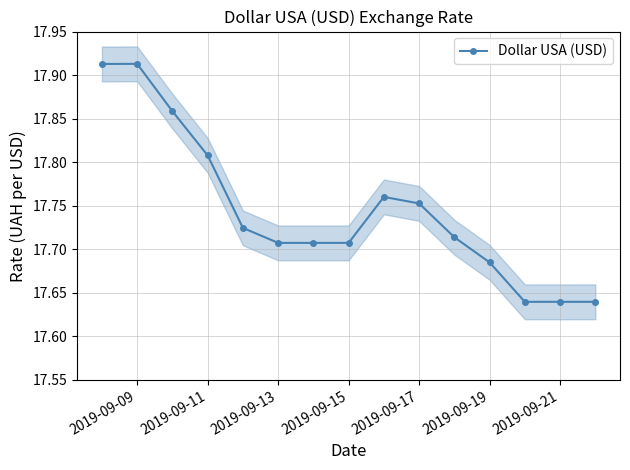

How many values are between 17 and 18?

15